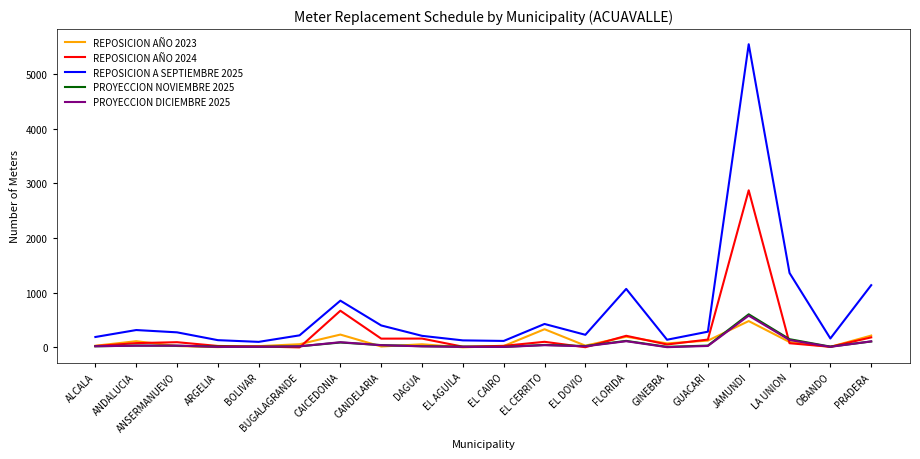

What is the greatest value displayed?

5541